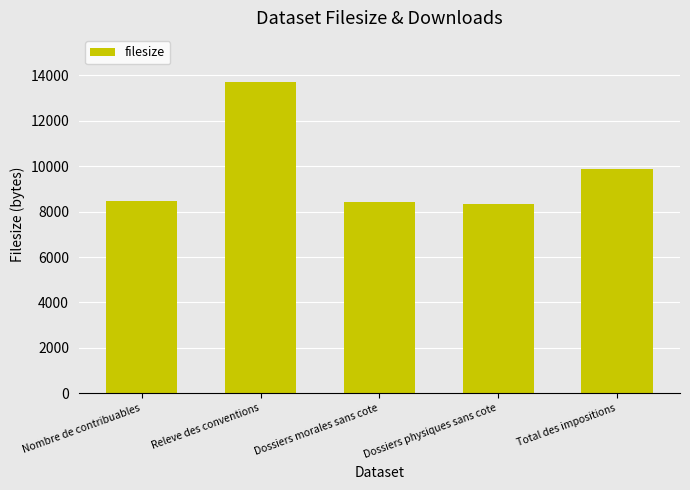

Reading left to right, extract all data points from this chart.

Nombre de contribuables=8485	Releve des conventions=13708	Dossiers morales sans cote=8405	Dossiers physiques sans cote=8328	Total des impositions=9875